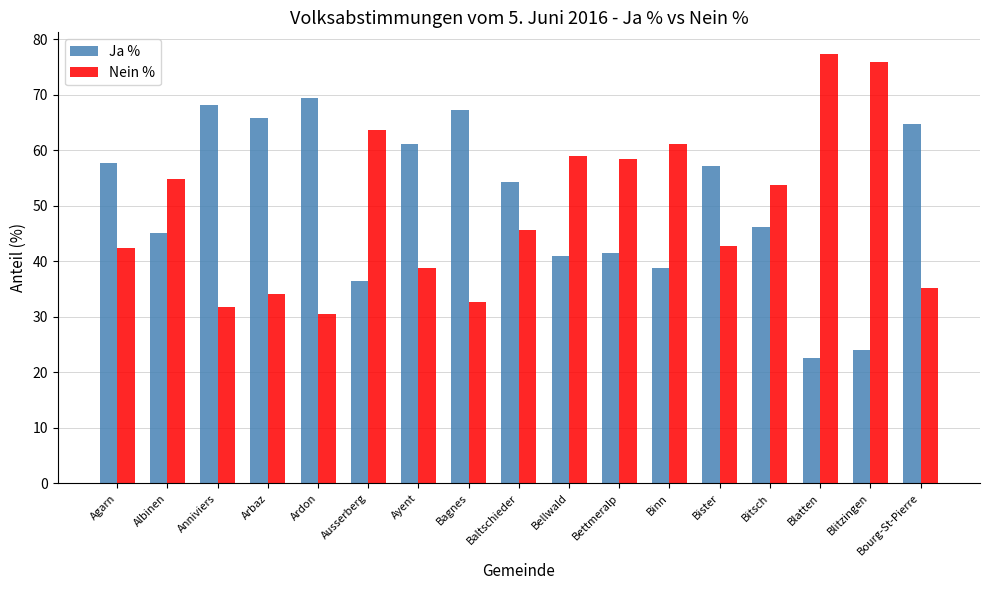

What is the average value of the Nein % series?

49.3